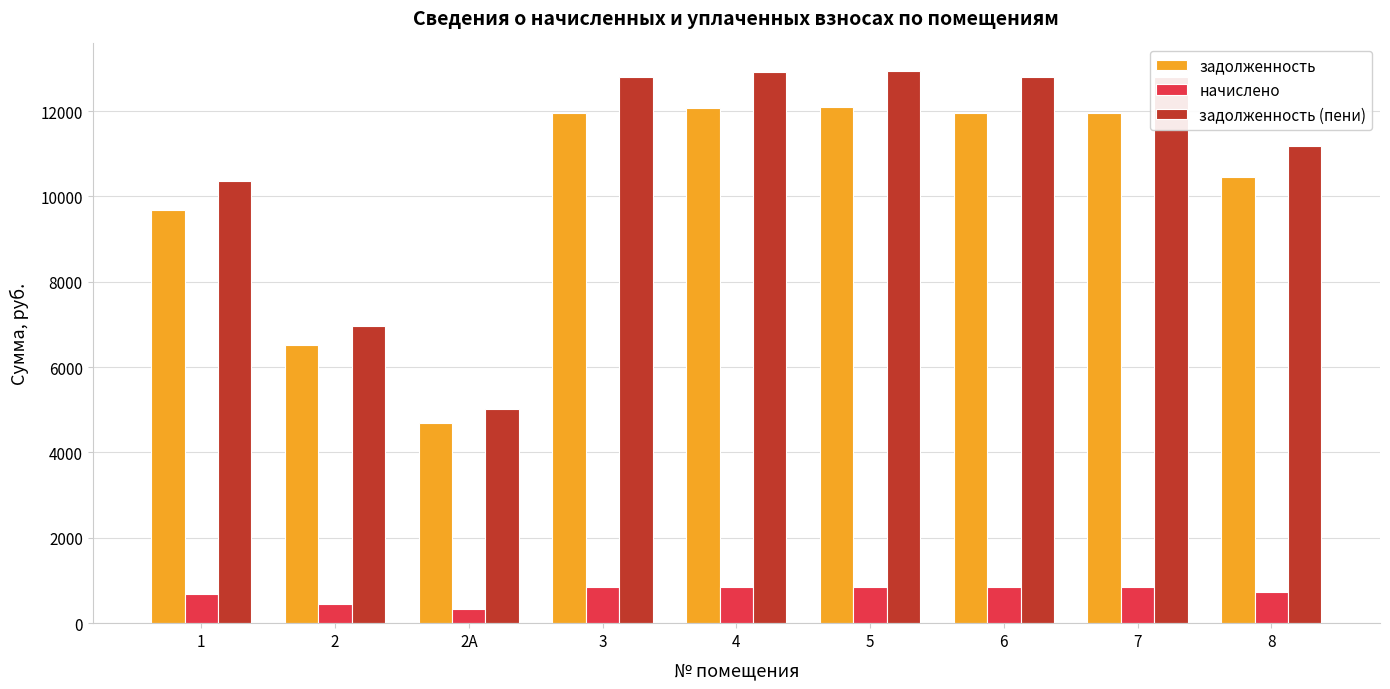

The задолженность series shows 12060.0 at 4. True or false?

True